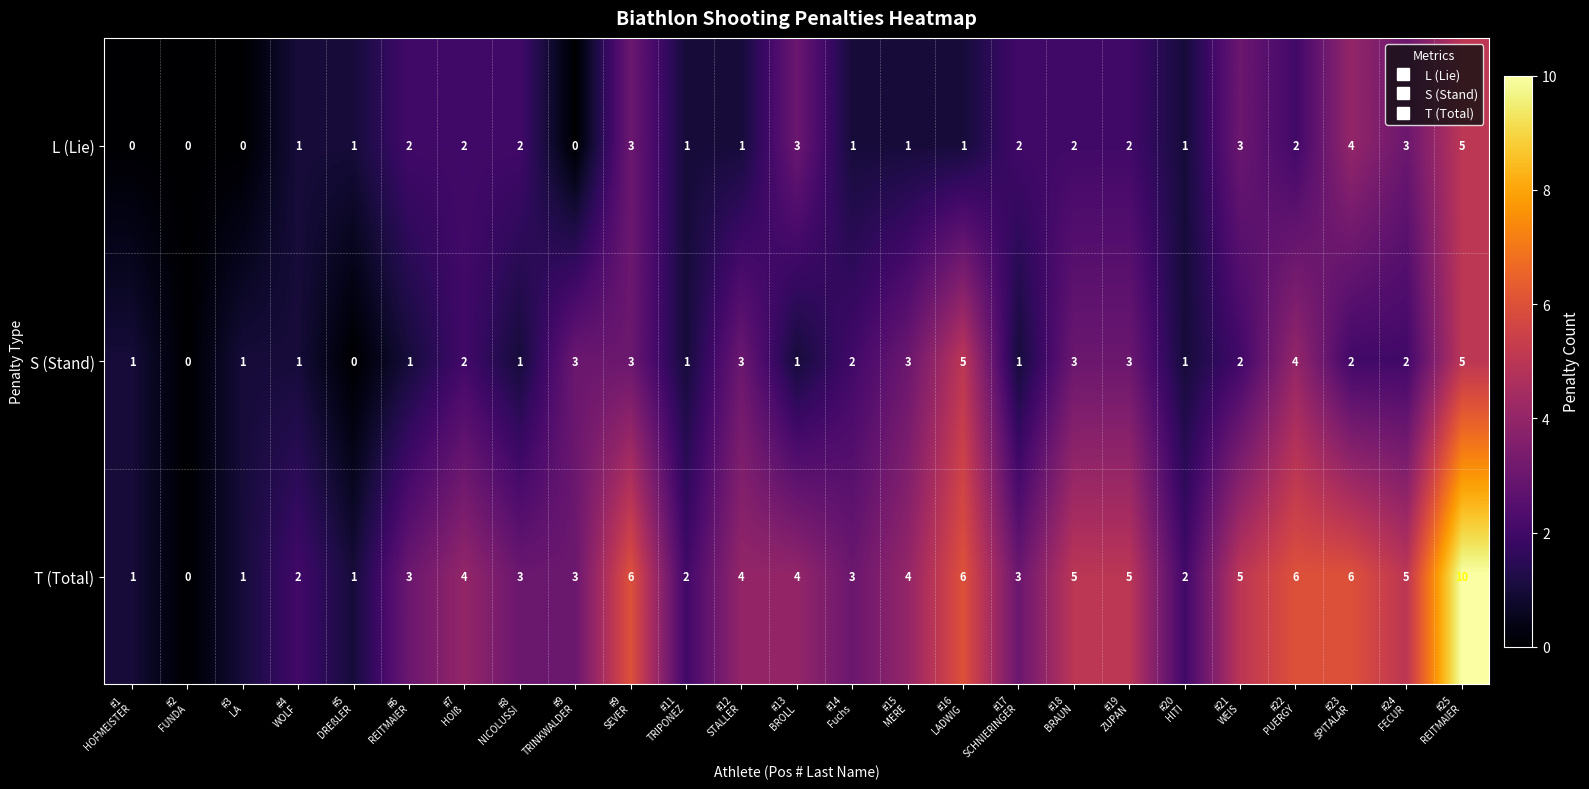

Which series has the largest total across all categories?

T (Total)